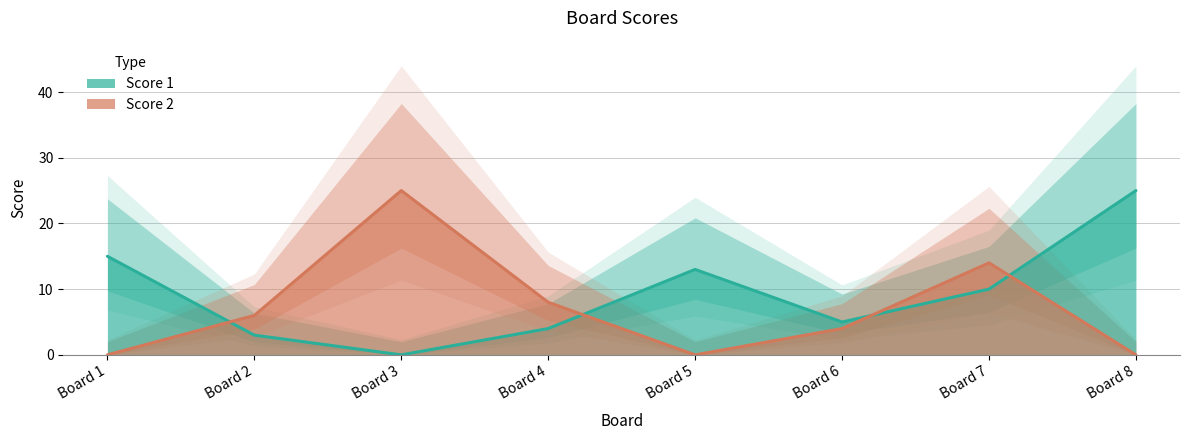

How many positive values does the Score 2 series have?

5